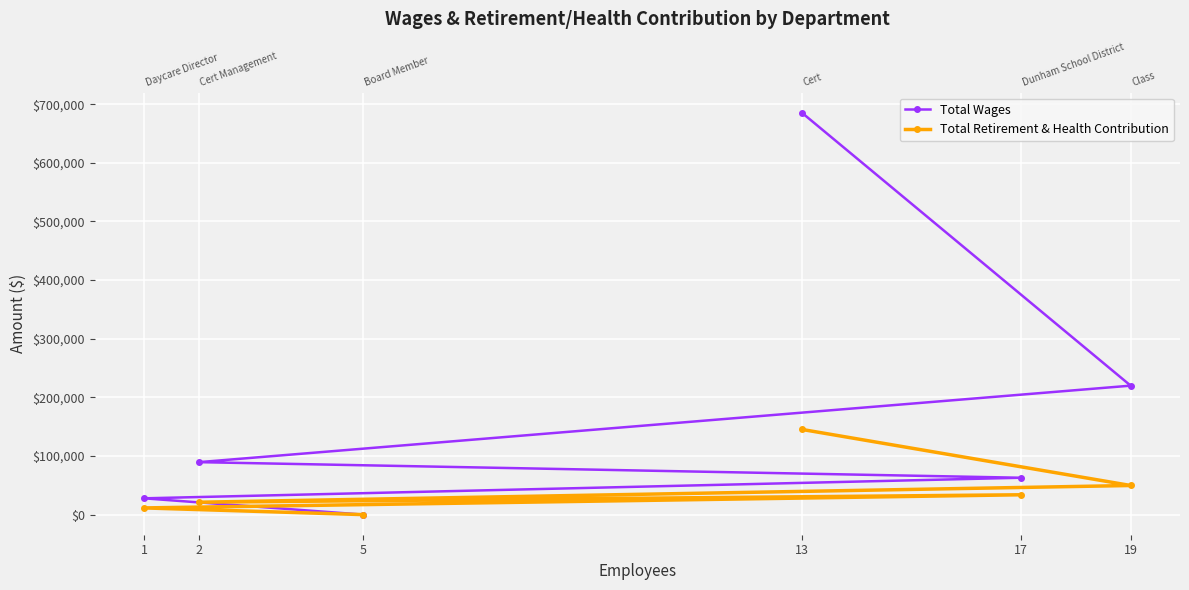

Is it true that Total Retirement & Health Contribution equals 49690 at 19?

True